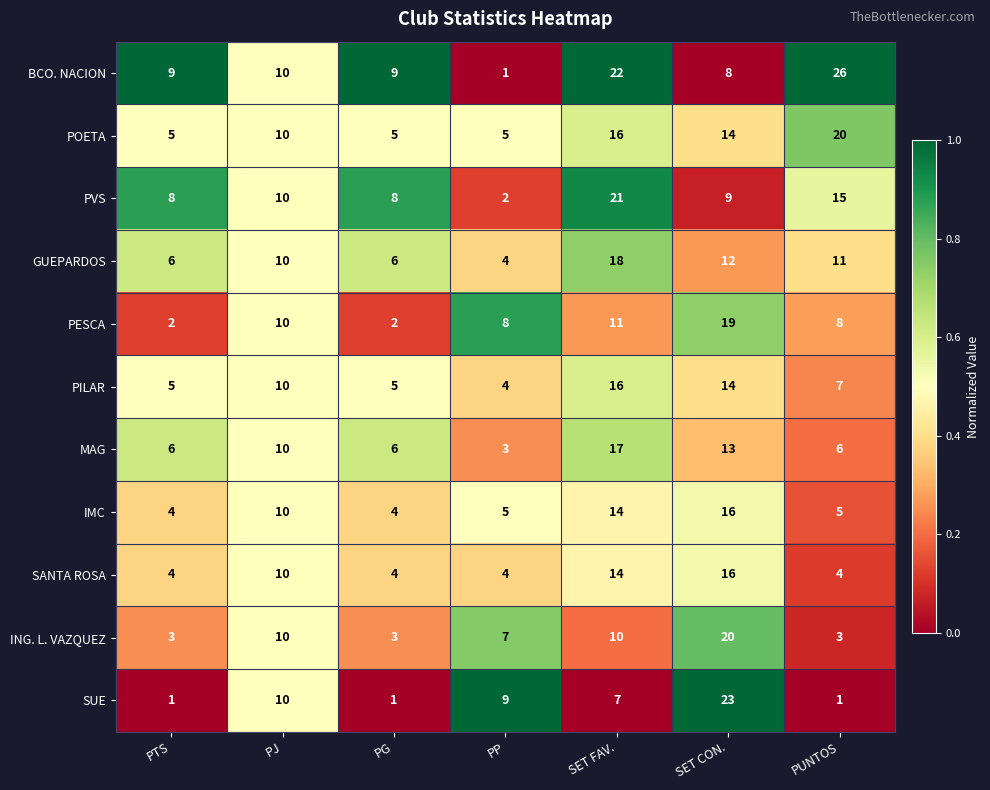

What is the total value across all series at PG?

53